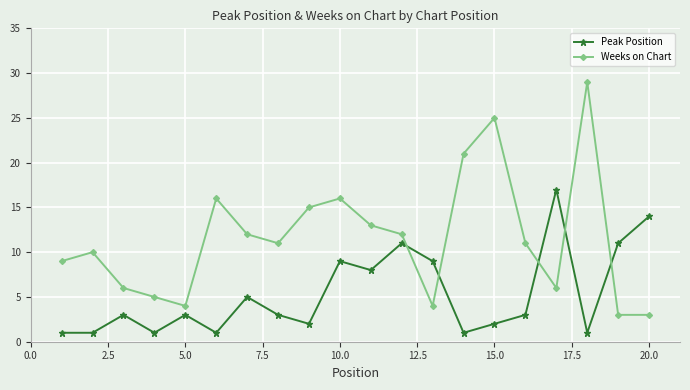

In Peak Position, how many points are higher than both neighbors (excluding endpoints)?

6